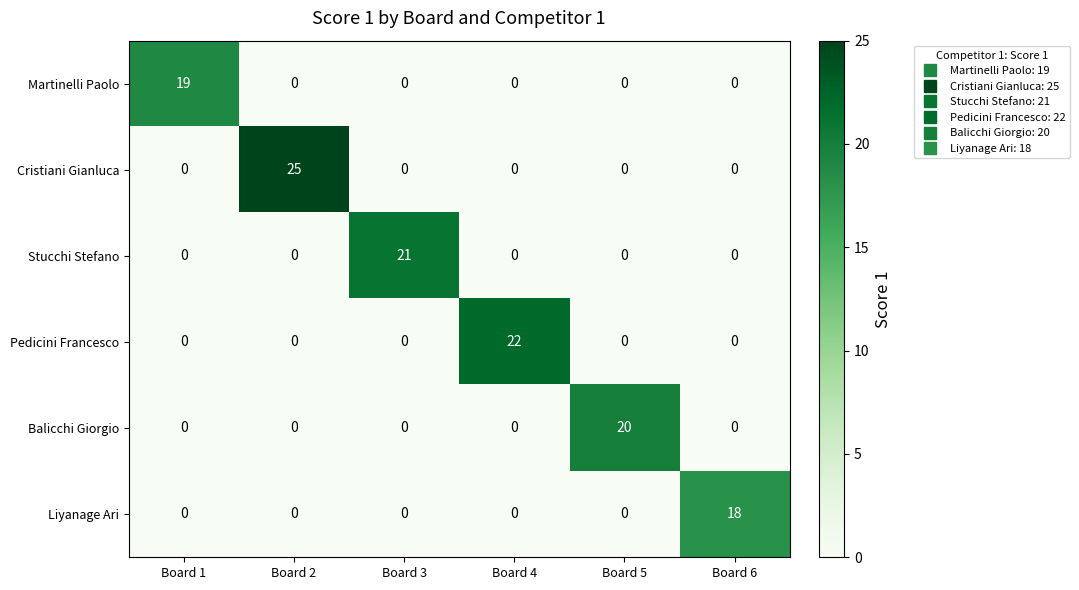

How many categories are shown in the chart?

6